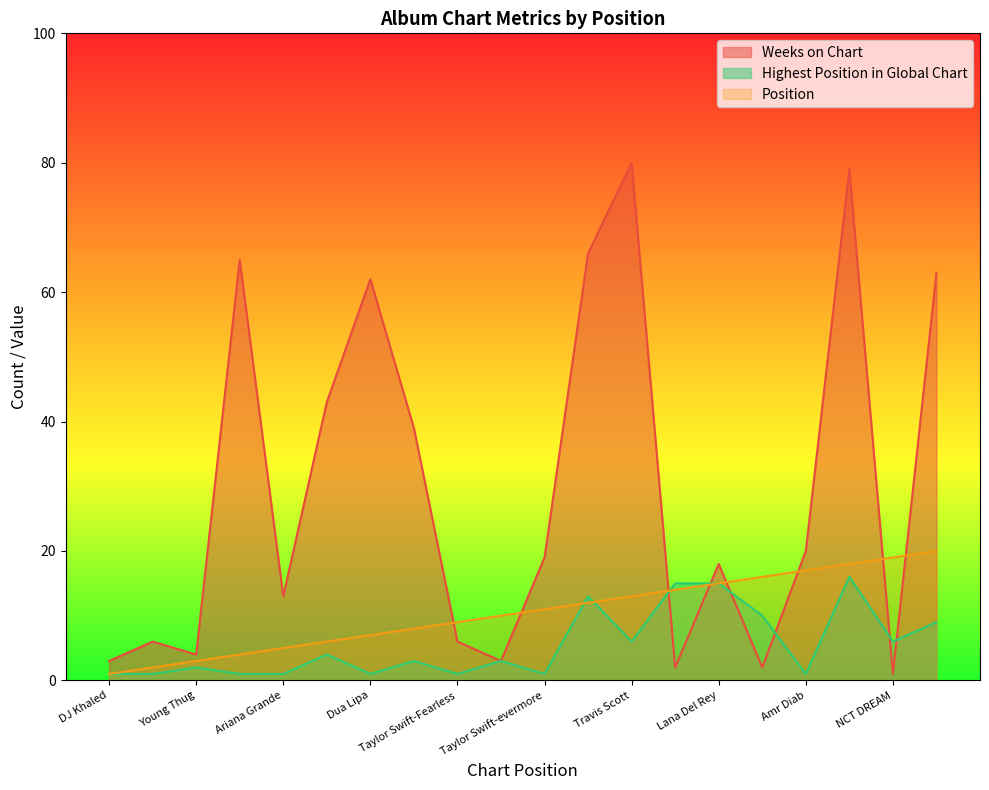

True or false: Weeks on Chart and Position cross at least once.

True